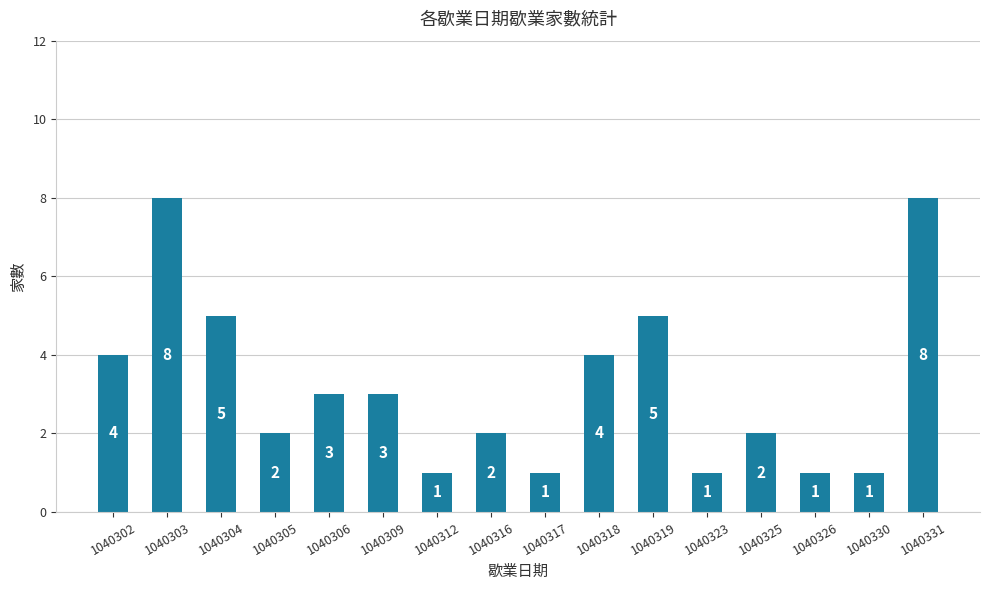

What is the value of the 11th bar from the left?

5